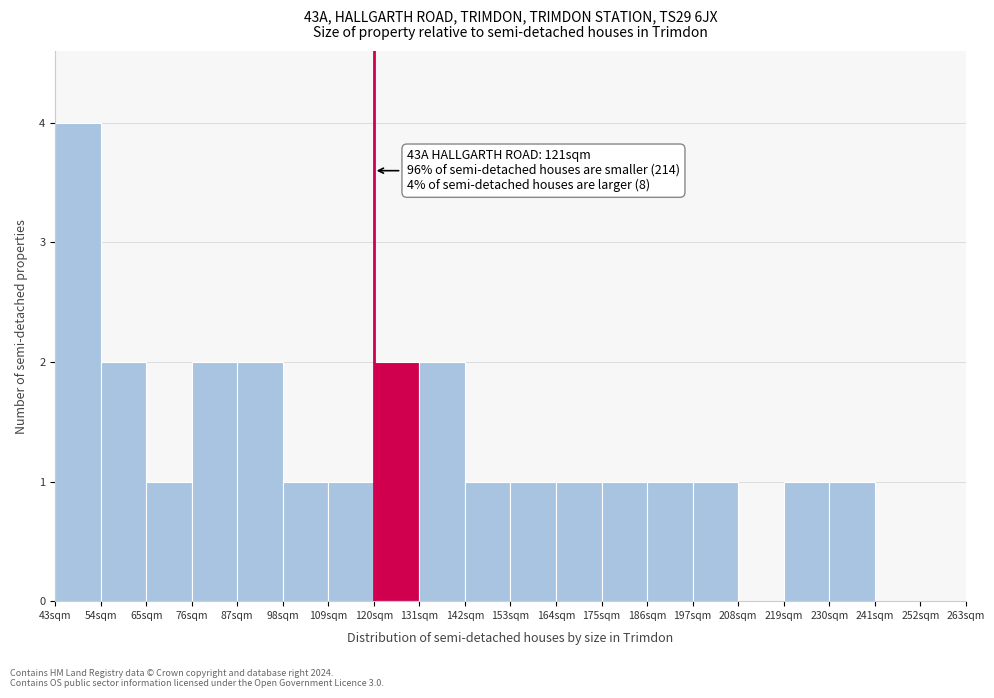

Over which range of the x-axis is the bar tallest?

43 to 54